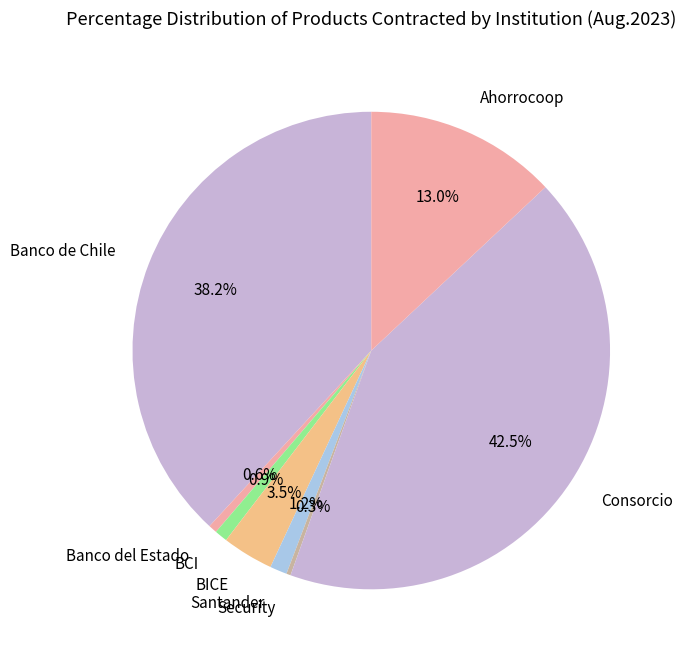

How much of the chart is everything except BICE?

96.5%